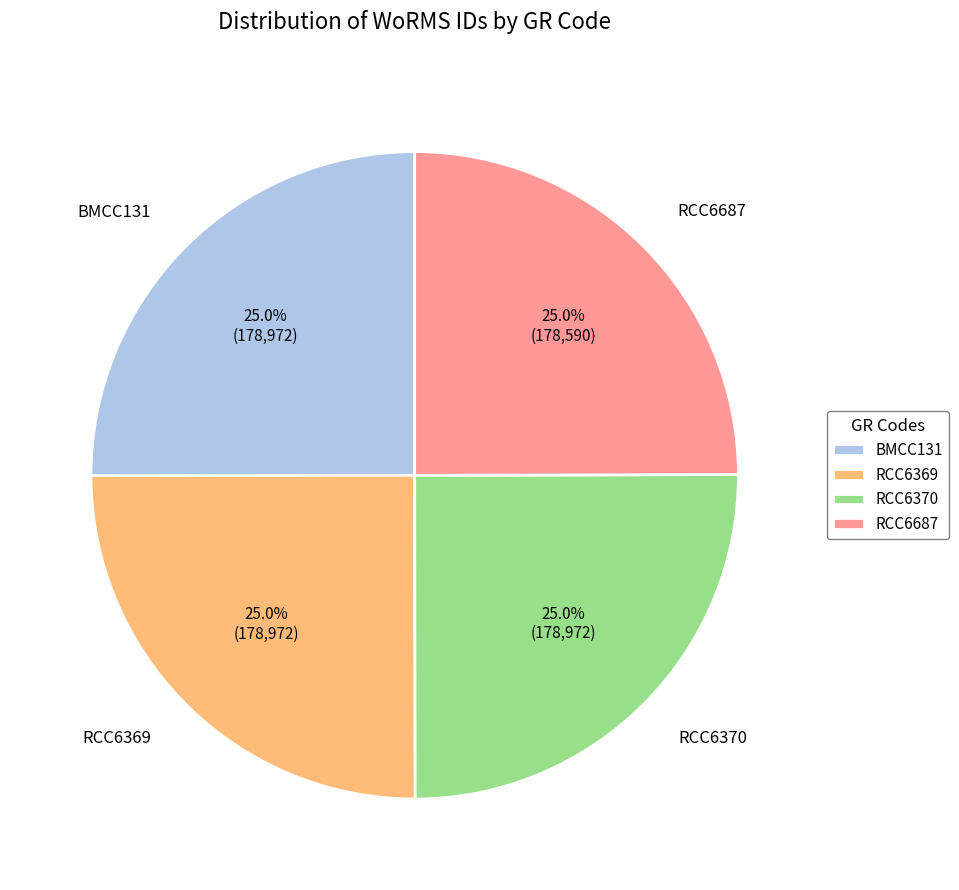

Is it true that RCC6687 is 35% of the pie?

False